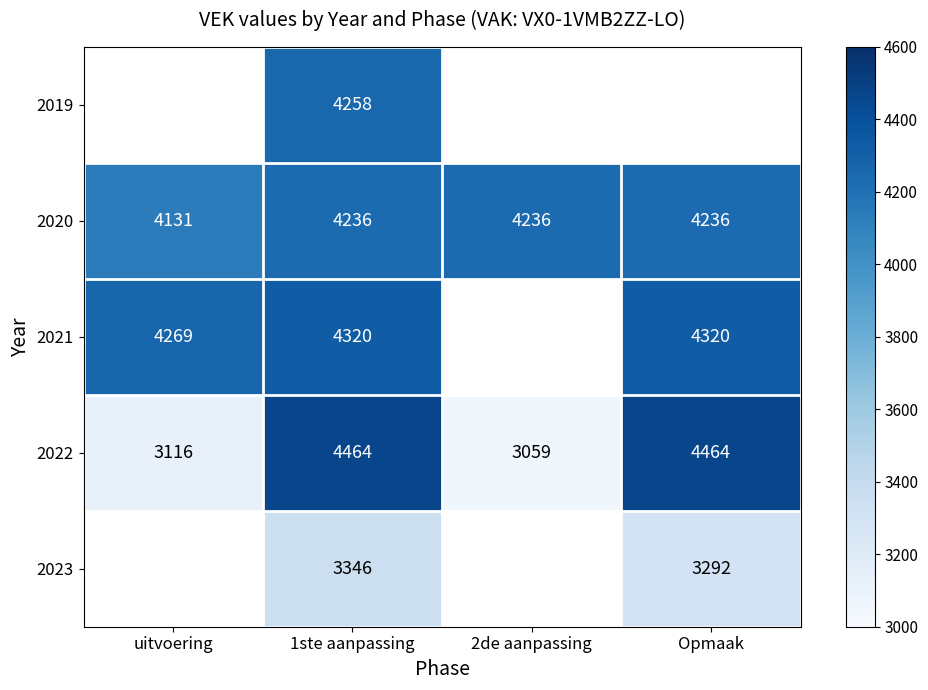

At 1ste aanpassing, list the series in order from smallest to largest.

2023, 2020, 2019, 2021, 2022